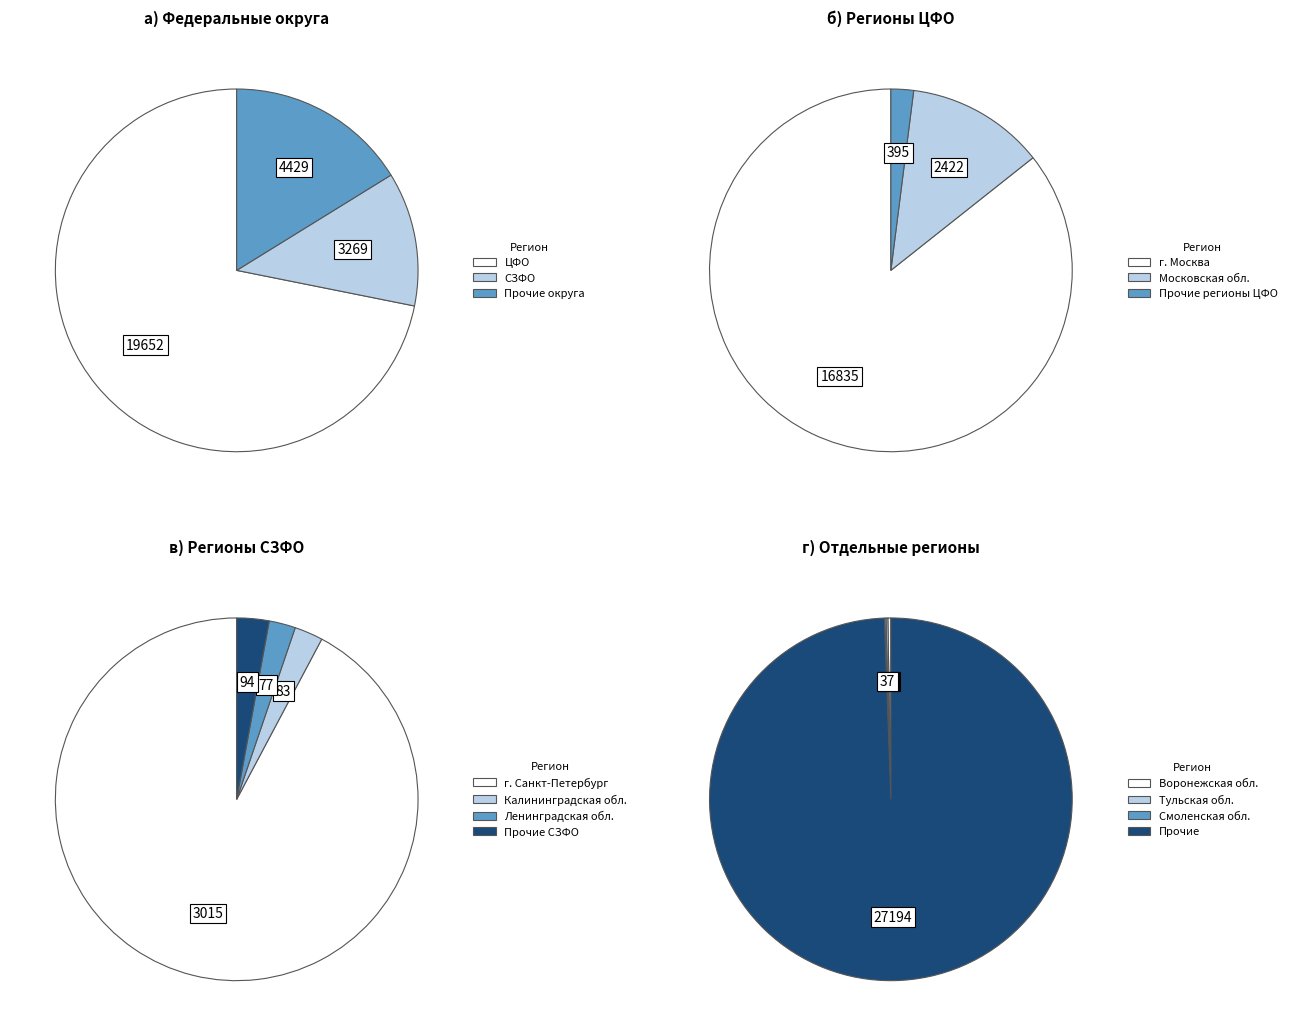

Is it true that г. Москва is 47% of the pie?

False